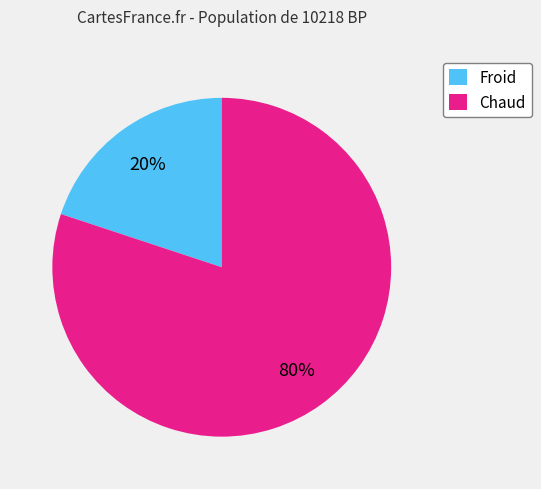

Is Chaud the majority of the pie?

Yes